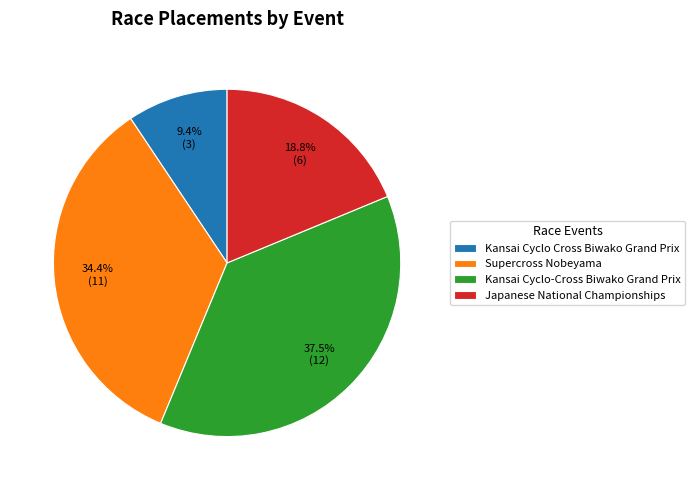

Count the number of slices in the pie.

4